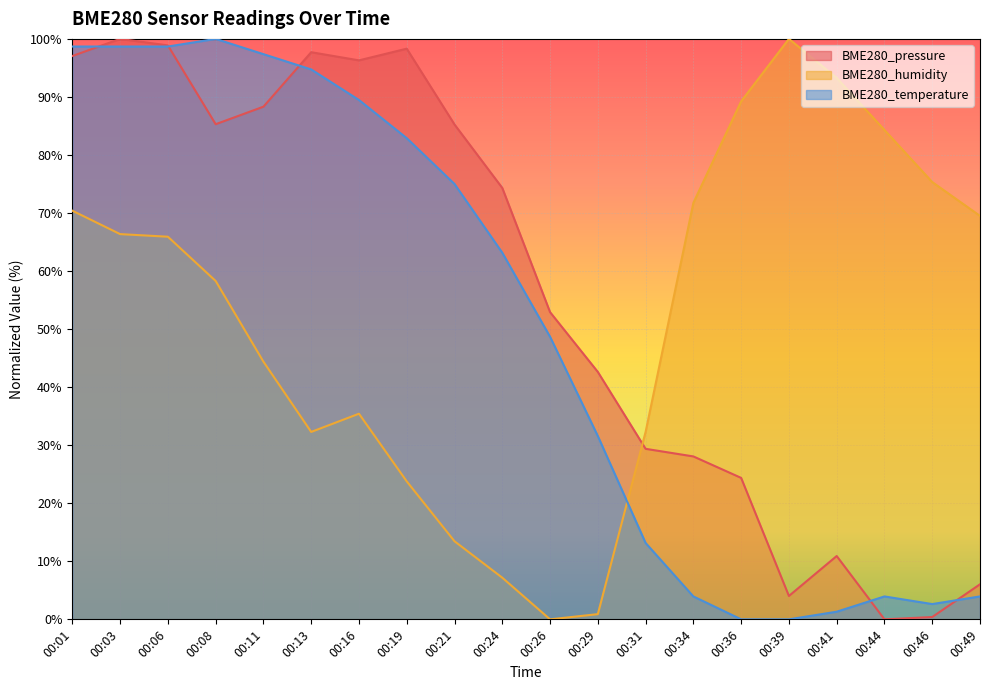

List the labels in order of BME280_humidity value, smallest first.

00:26, 00:29, 00:24, 00:21, 00:19, 00:13, 00:31, 00:16, 00:11, 00:08, 00:06, 00:03, 00:49, 00:01, 00:34, 00:46, 00:44, 00:36, 00:41, 00:39